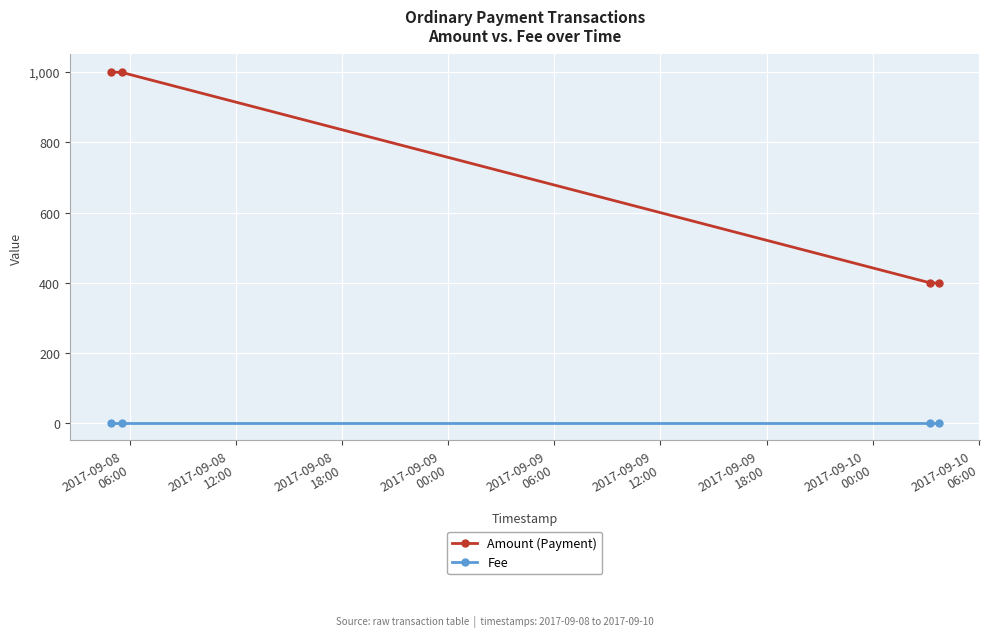

True or false: Amount (Payment) and Fee intersect in this chart.

False